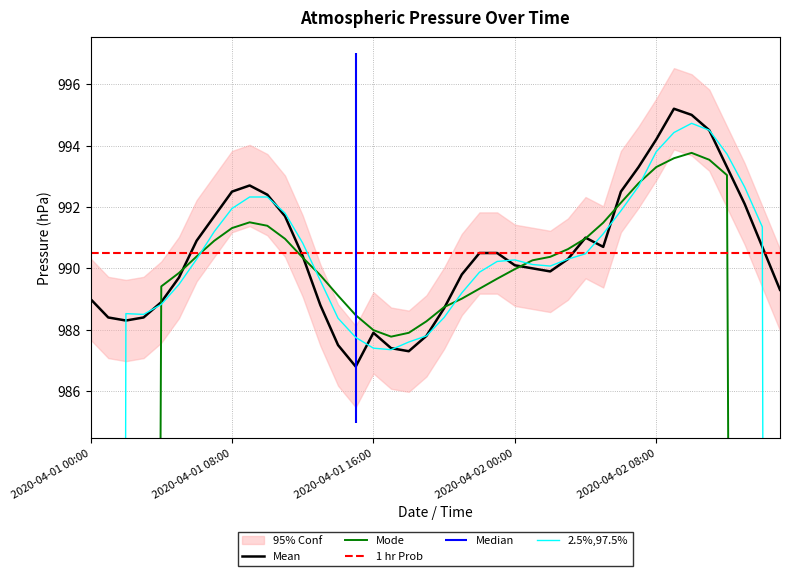

Does the chart display data point markers on the line(s)?

No